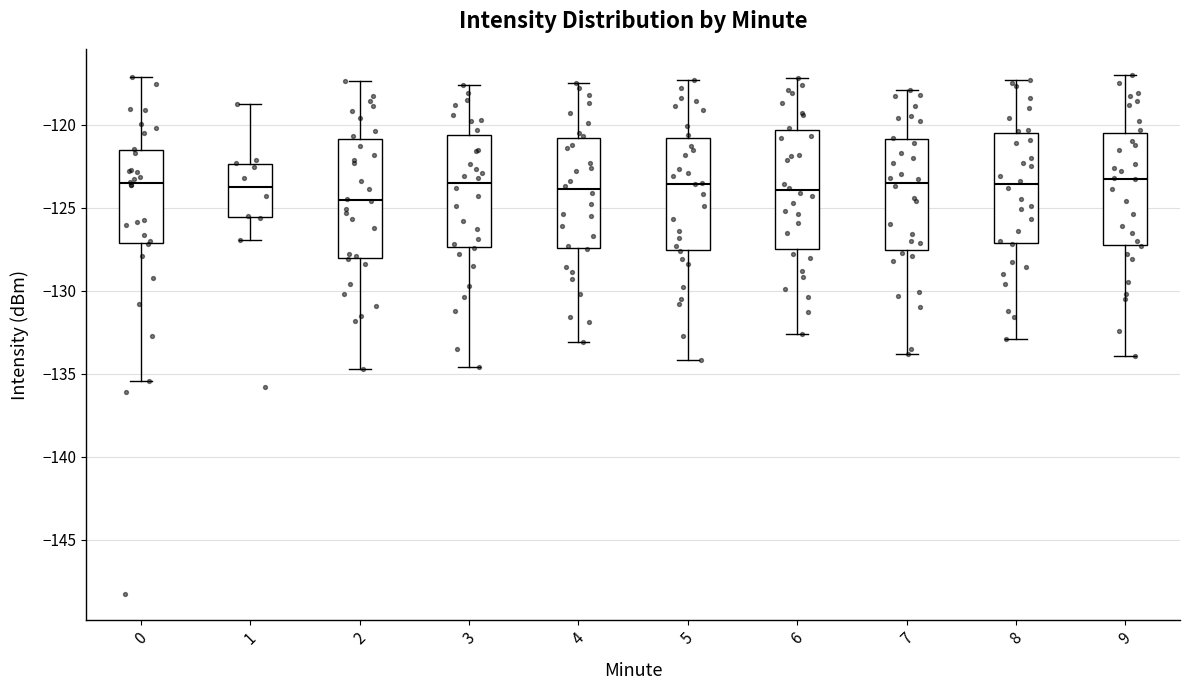

Reading left to right, transcribe this box plot: for each box, give where its median line is, the range the box spans, and where its two whiskers end, as read against the y-axis. The values are not printed on the chart, so give them approximately, as read against the axis.

0: median -123.5, box -127.0 to -121.5, whiskers -135.5 to -117.0
1: median -123.5, box -125.5 to -122.5, whiskers -127.0 to -119.0
2: median -124.5, box -128.0 to -121.0, whiskers -134.5 to -117.5
3: median -123.5, box -127.5 to -120.5, whiskers -134.5 to -117.5
4: median -124.0, box -127.5 to -121.0, whiskers -133.0 to -117.5
5: median -123.5, box -127.5 to -121.0, whiskers -134.0 to -117.5
6: median -124.0, box -127.5 to -120.5, whiskers -132.5 to -117.0
7: median -123.5, box -127.5 to -121.0, whiskers -134.0 to -118.0
8: median -123.5, box -127.0 to -120.5, whiskers -133.0 to -117.5
9: median -123.0, box -127.0 to -120.5, whiskers -134.0 to -117.0